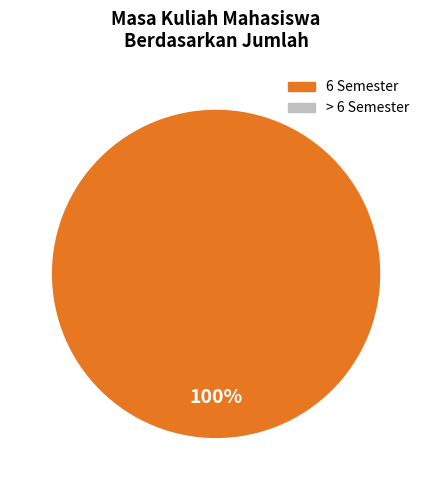

Is there any slice that represents more than half of the pie?

Yes